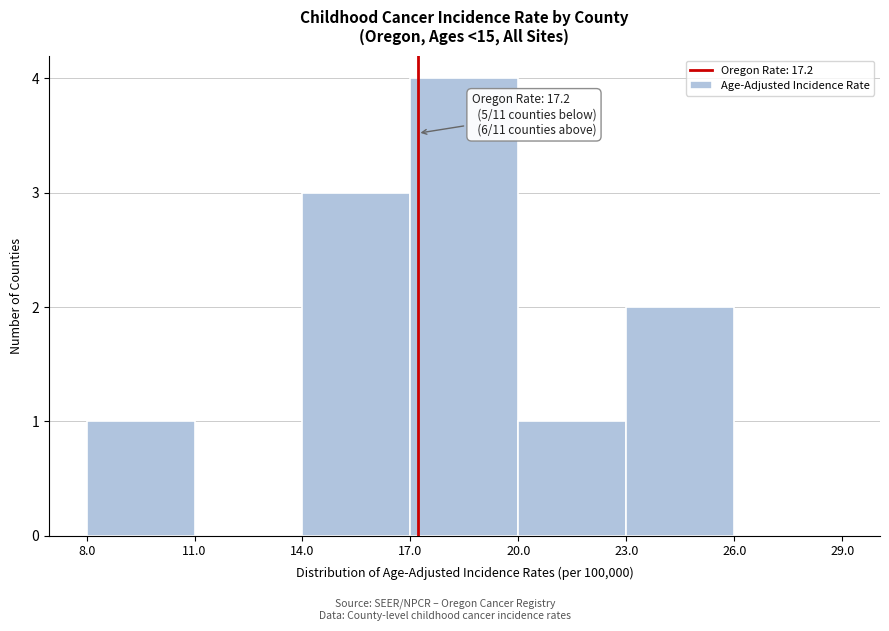

Which range on the x-axis has the tallest bar?

17.0 to 20.0